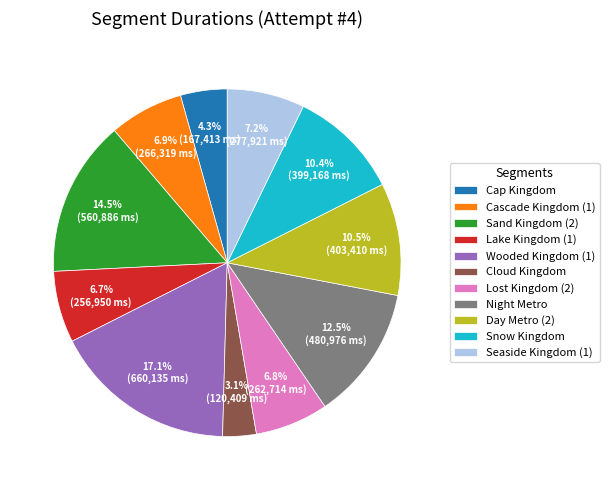

To the nearest percent, what is the average slice percentage?

9%